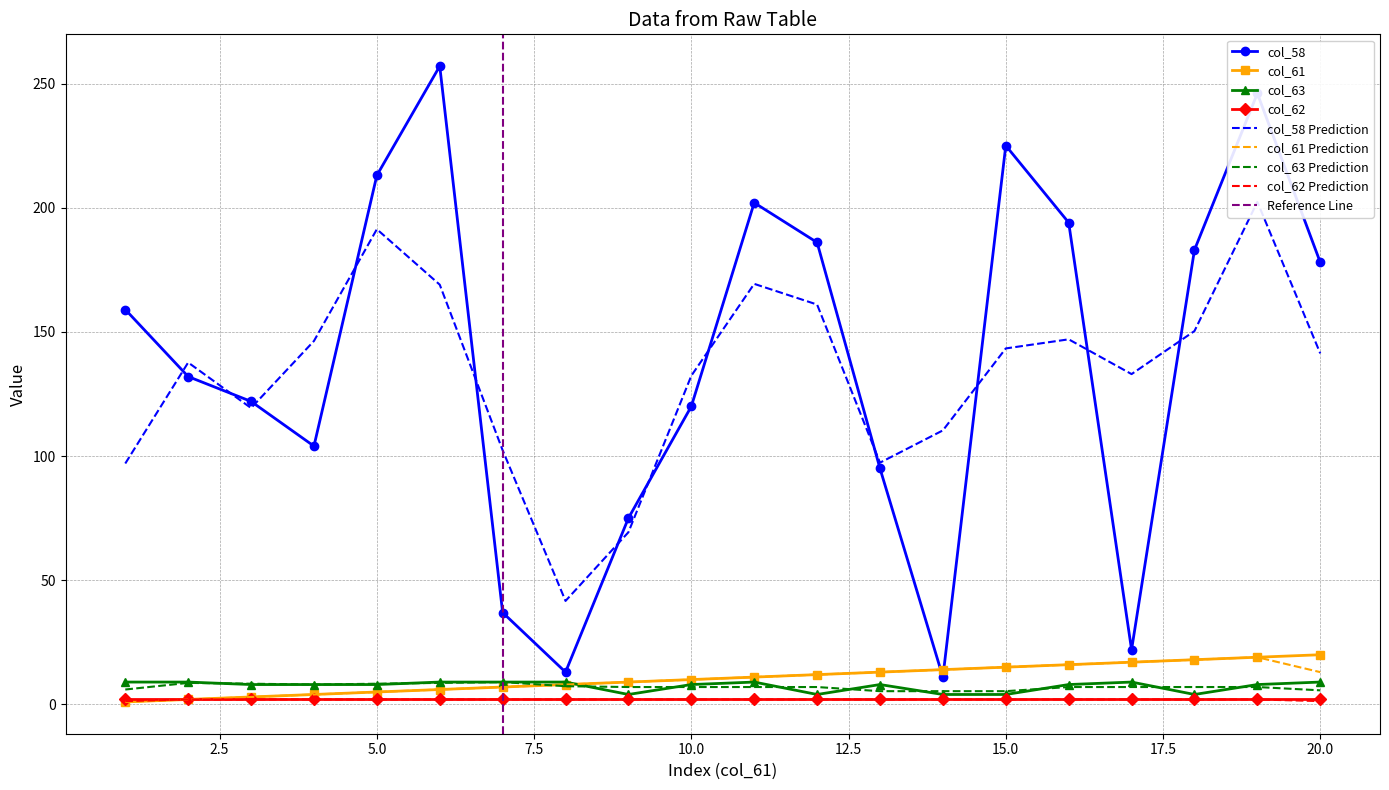

True or false: col_58 and col_63 cross at least once.

False